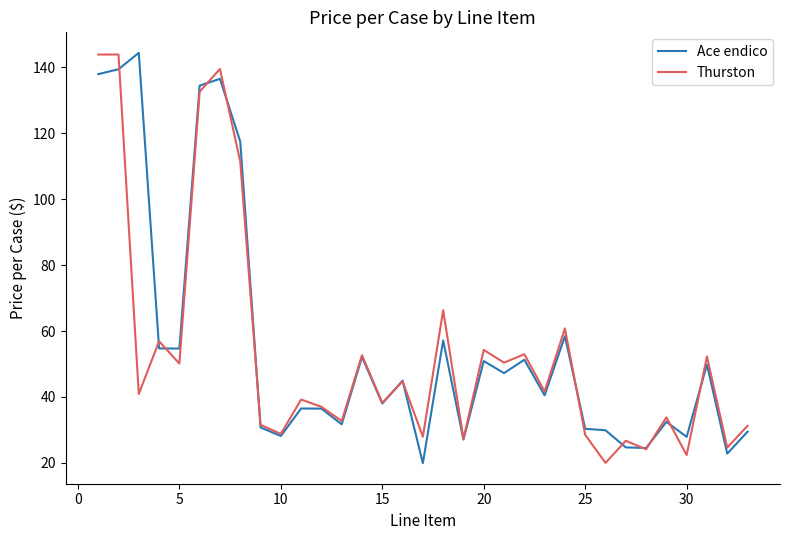

What is the minimum value shown in the chart?

19.9